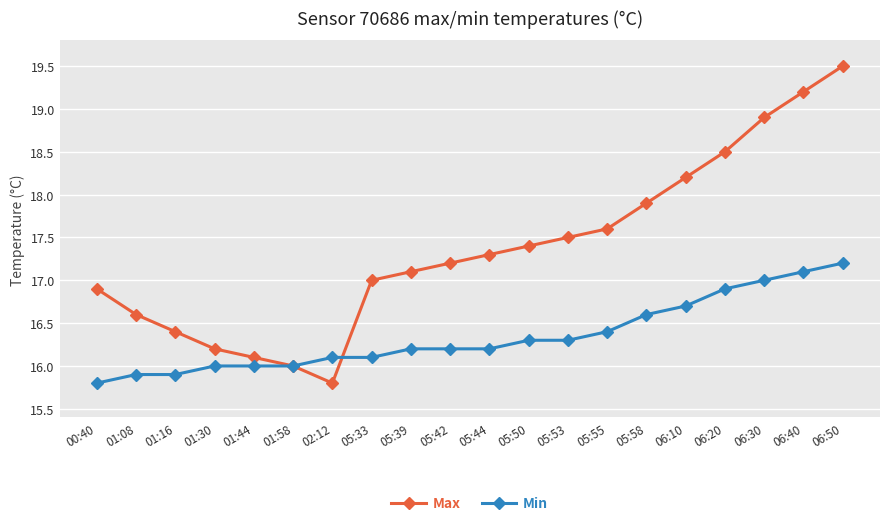

How many lines are shown in the chart?

2